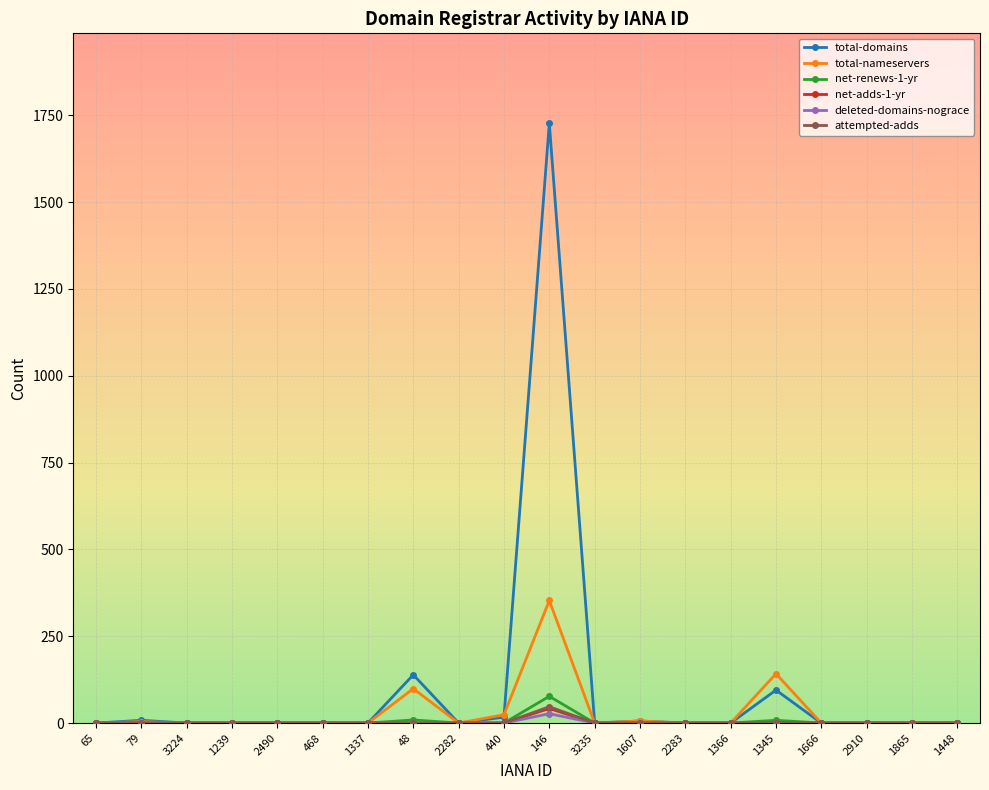

At which category is the sum across all series the highest?

146